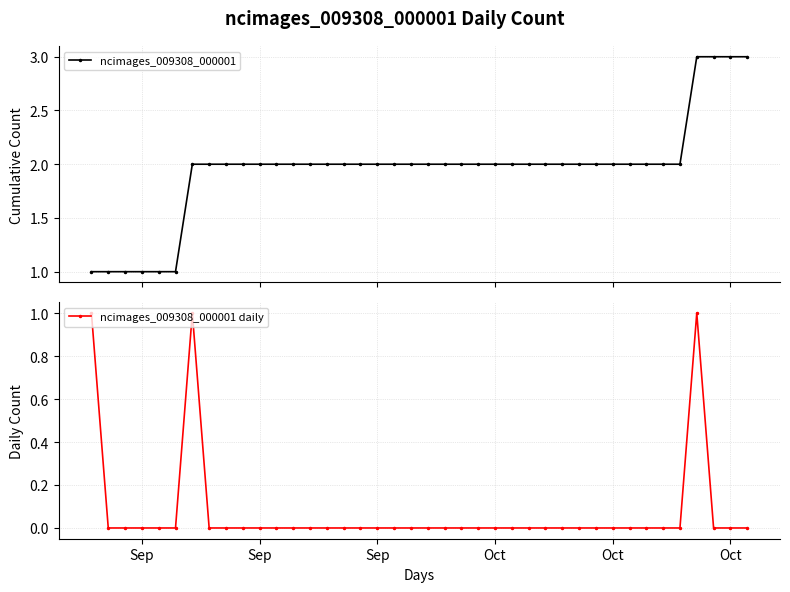

True or false: ncimages_009308_000001 and ncimages_009308_000001 daily intersect in this chart.

False